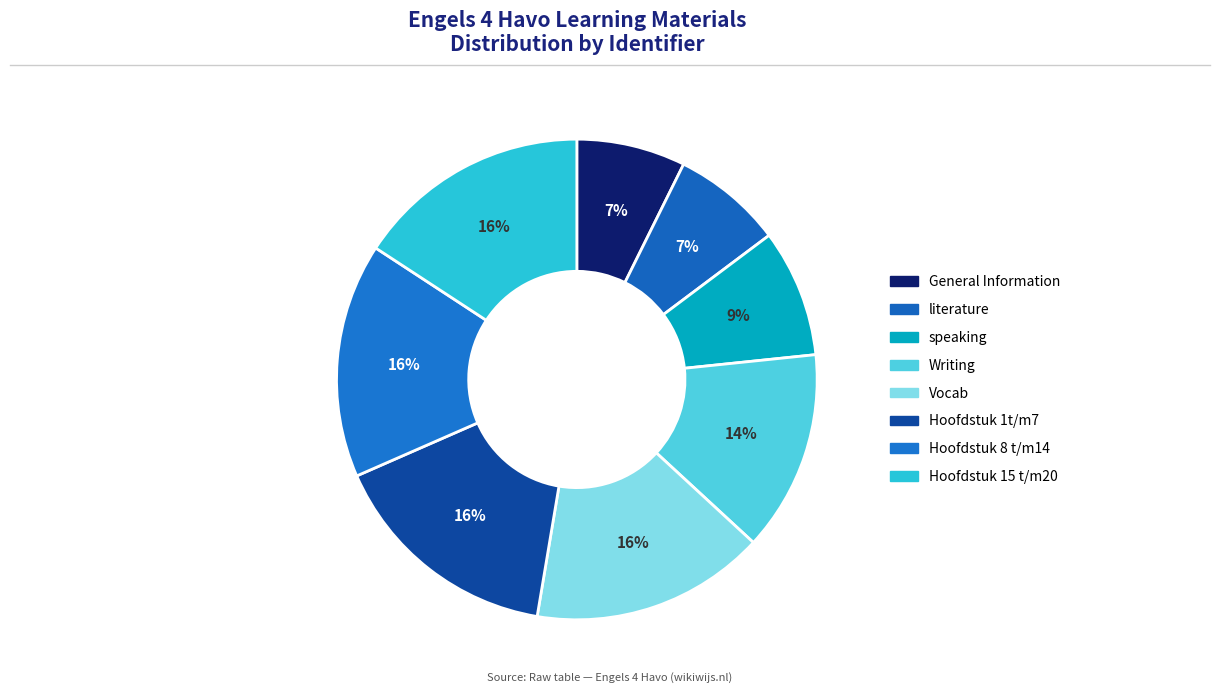

Is the sum of literature and speaking greater than half?

No